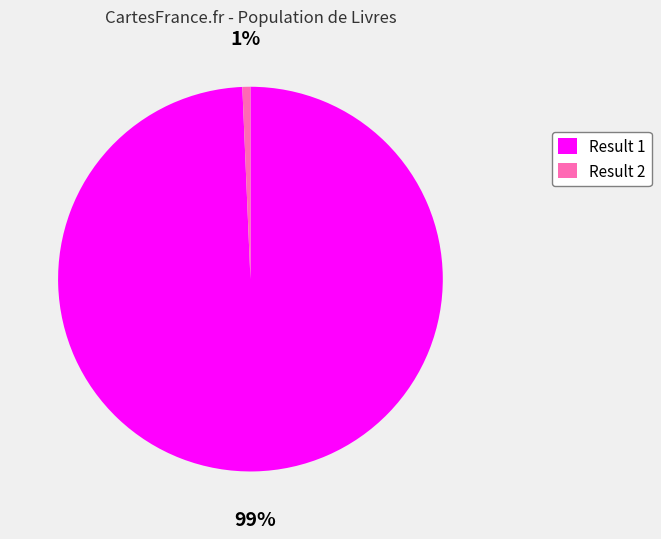

Is it true that Result 2 is 1% of the pie?

True